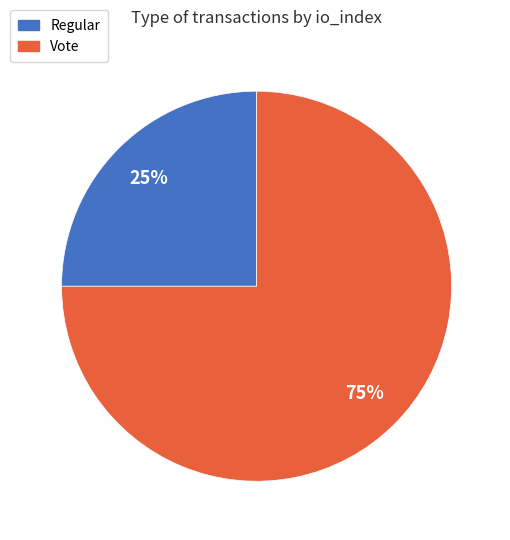

To the nearest percent, what is the difference between the largest and smallest slice percentages?

50%